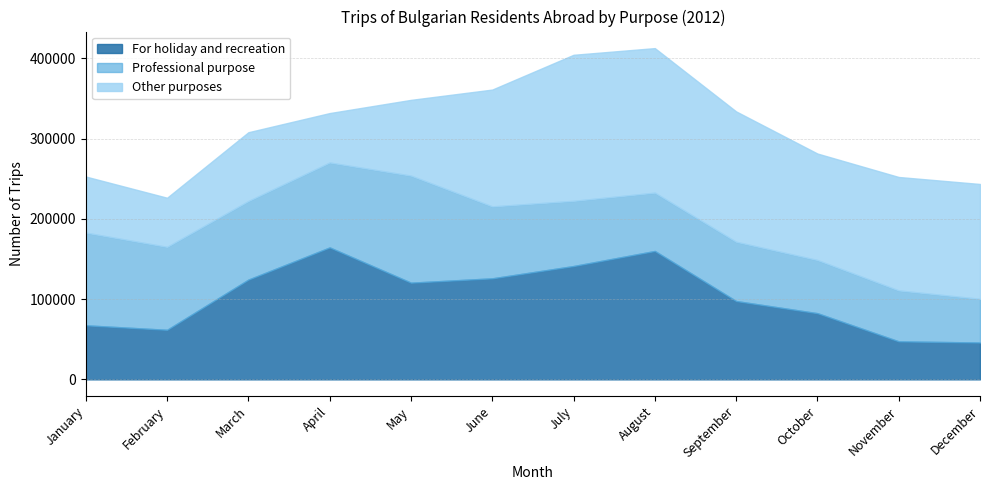

In For holiday and recreation, how many points are higher than both neighbors (excluding endpoints)?

2